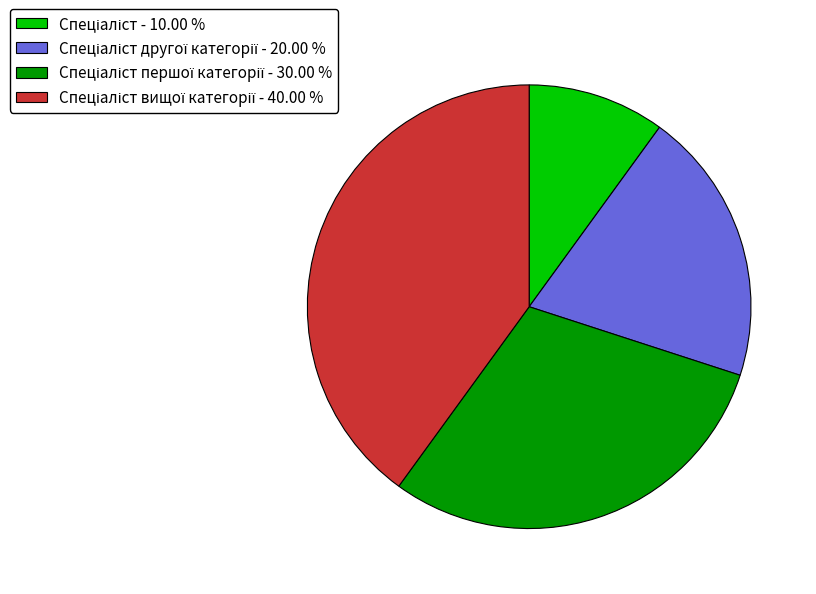

Is there a majority slice in this chart?

No